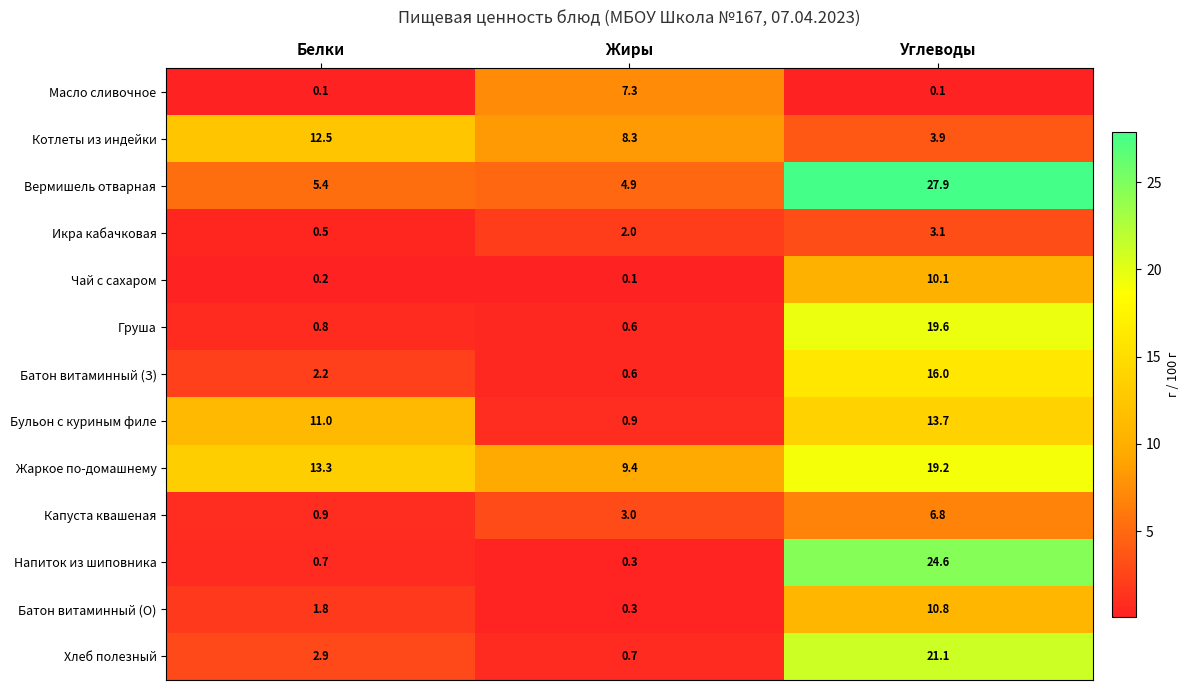

At which category is the sum across all series the highest?

Углеводы